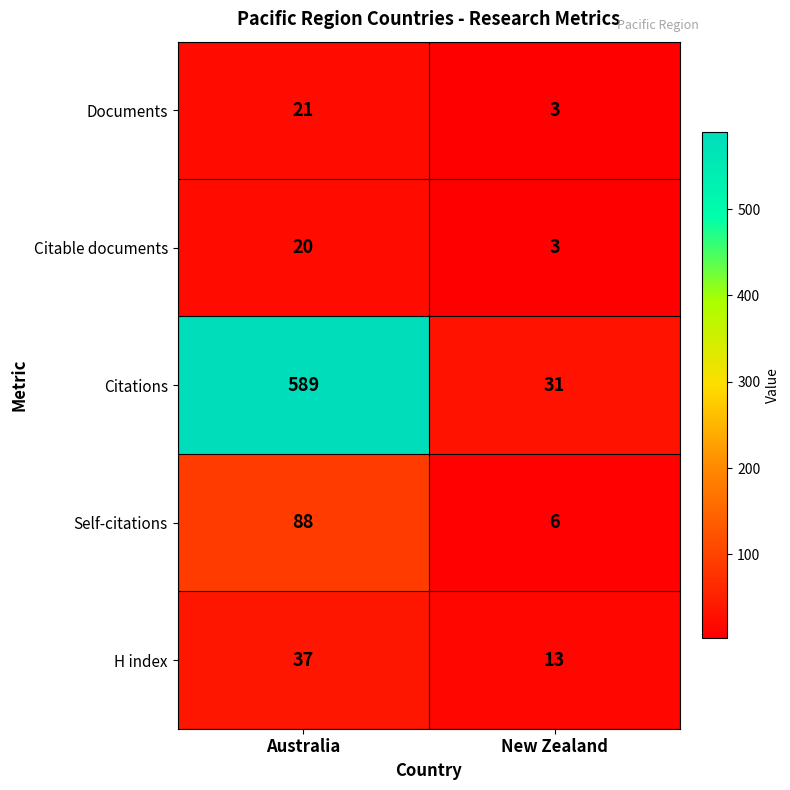

What is the maximum value shown in the chart?

589